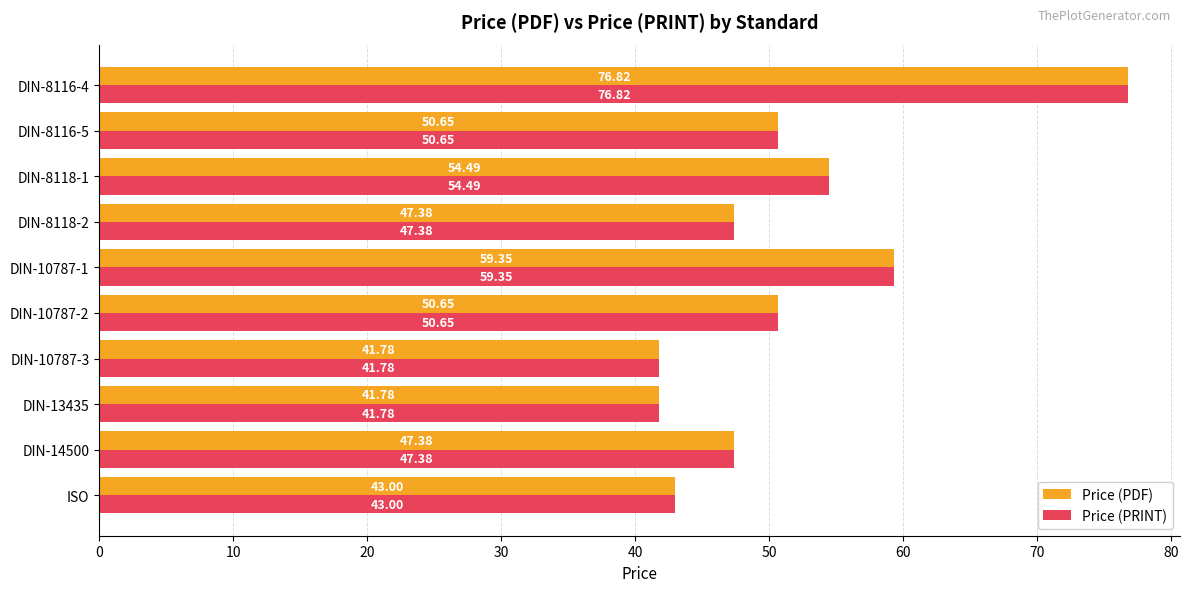

At how many categories does at least one series exceed 44?

7